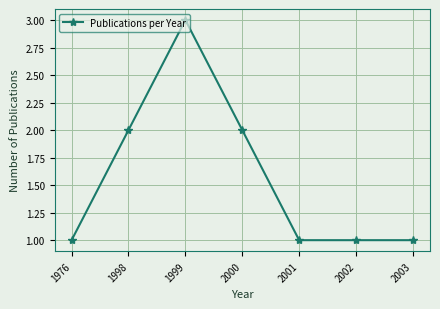

What is the value of the 6th point from the left?

1